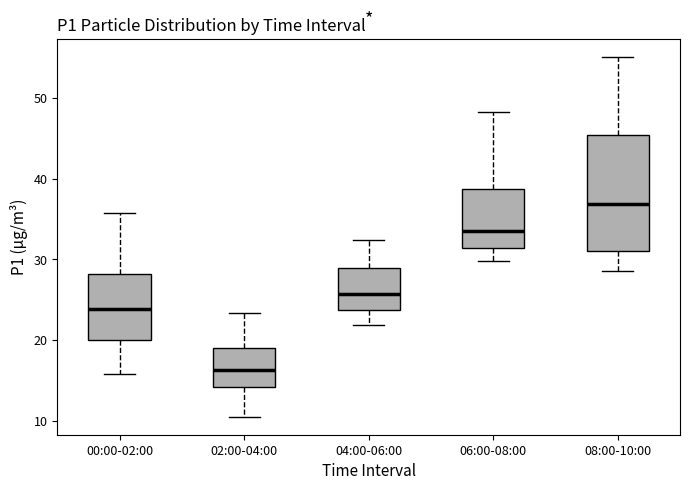

Which box's median line is the lowest?

02:00-04:00